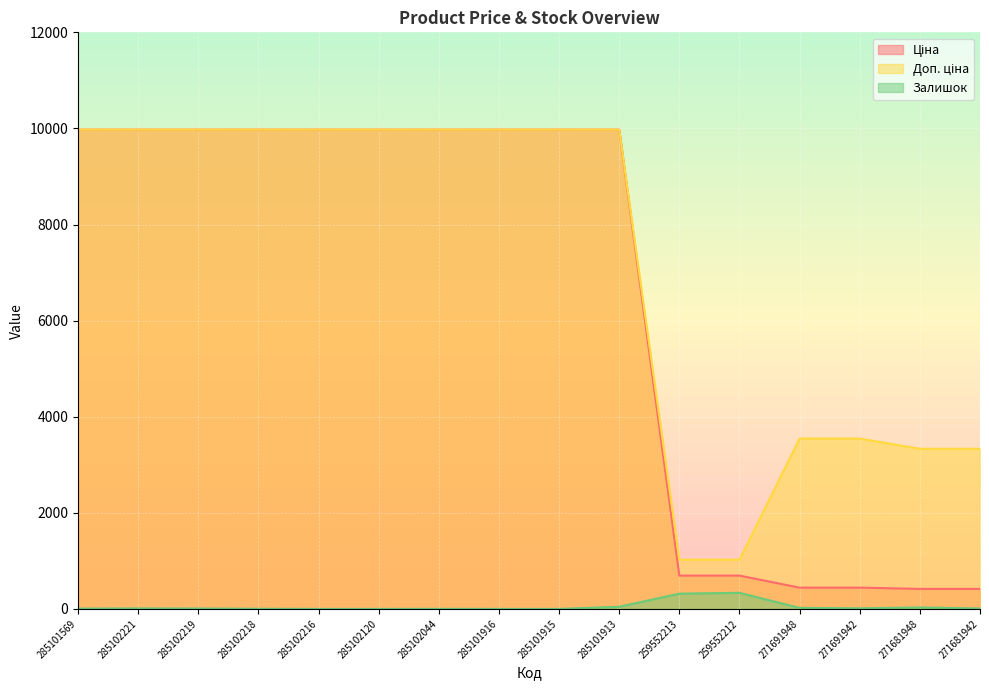

True or false: Доп. ціна and Ціна intersect in this chart.

False